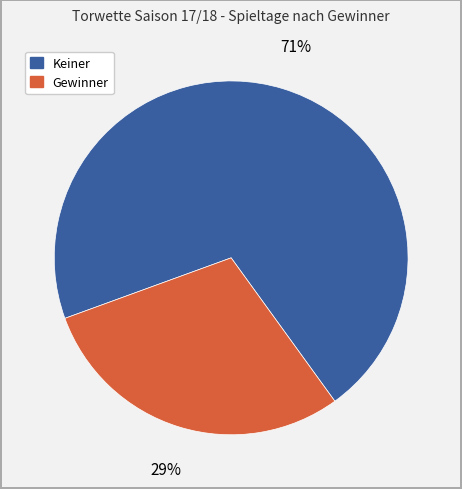

Is there a majority slice in this chart?

Yes